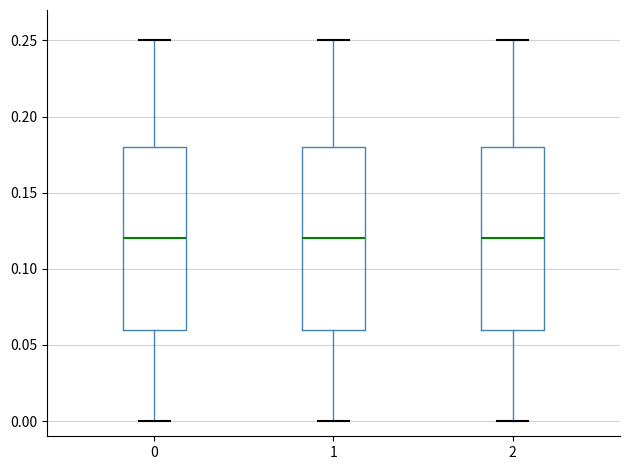

Where does the lower whisker of the box at x = 2 end on the y-axis? The values are not printed on the chart, so give them approximately, as read against the axis.

0.00